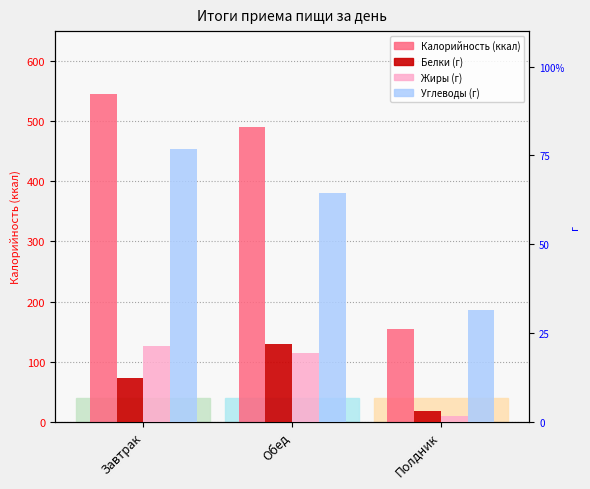

Rank the series by their maximum value, from lowest to highest.

Жиры, Белки, Углеводы, Калорийность